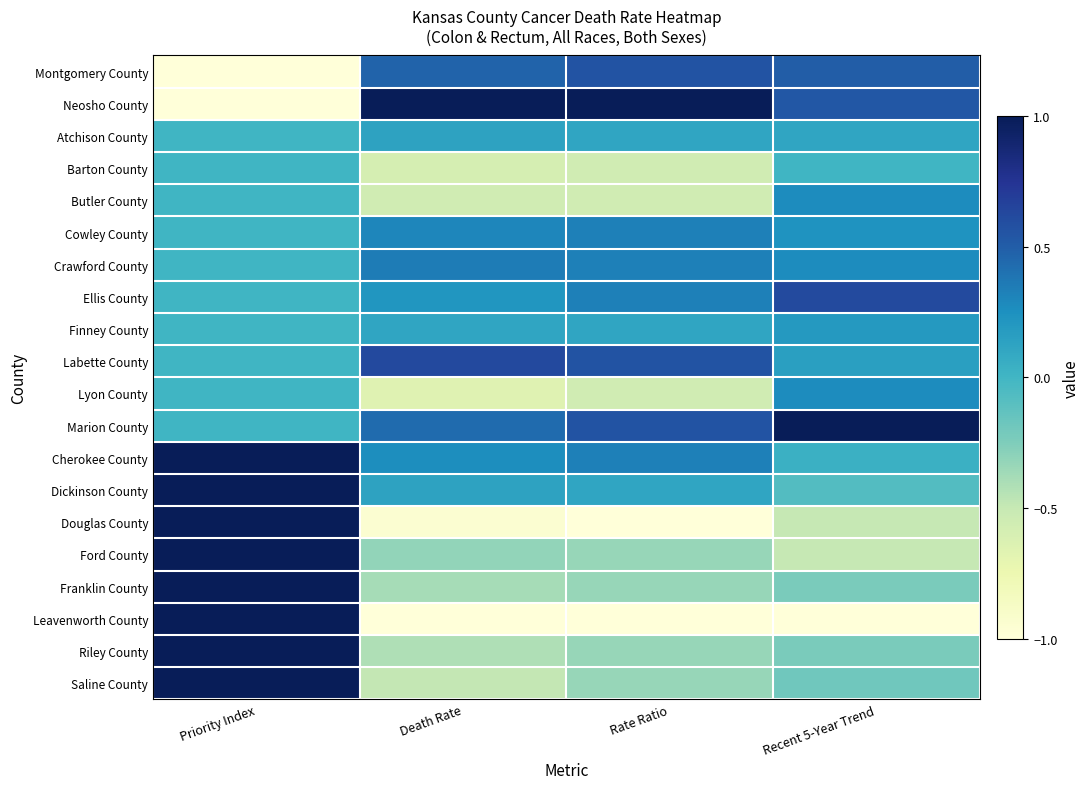

Reading left to right, list all the values displayed in this chart.

Montgomery County: Priority Index=-1.0	Death Rate=0.5	Rate Ratio=0.6	Recent 5-Year Trend=0.5
Neosho County: Priority Index=-1.0	Death Rate=1.0	Rate Ratio=1.0	Recent 5-Year Trend=0.5
Atchison County: Priority Index=0.0	Death Rate=0.1	Rate Ratio=0.1	Recent 5-Year Trend=0.1
Barton County: Priority Index=0.0	Death Rate=-0.6	Rate Ratio=-0.6	Recent 5-Year Trend=0.0
Butler County: Priority Index=0.0	Death Rate=-0.6	Rate Ratio=-0.6	Recent 5-Year Trend=0.3
Cowley County: Priority Index=0.0	Death Rate=0.3	Rate Ratio=0.3	Recent 5-Year Trend=0.2
Crawford County: Priority Index=0.0	Death Rate=0.4	Rate Ratio=0.3	Recent 5-Year Trend=0.3
Ellis County: Priority Index=0.0	Death Rate=0.2	Rate Ratio=0.3	Recent 5-Year Trend=0.6
Finney County: Priority Index=0.0	Death Rate=0.1	Rate Ratio=0.1	Recent 5-Year Trend=0.2
Labette County: Priority Index=0.0	Death Rate=0.6	Rate Ratio=0.6	Recent 5-Year Trend=0.2
Lyon County: Priority Index=0.0	Death Rate=-0.7	Rate Ratio=-0.6	Recent 5-Year Trend=0.3
Marion County: Priority Index=0.0	Death Rate=0.4	Rate Ratio=0.6	Recent 5-Year Trend=1.0
Cherokee County: Priority Index=1.0	Death Rate=0.3	Rate Ratio=0.3	Recent 5-Year Trend=0.0
Dickinson County: Priority Index=1.0	Death Rate=0.1	Rate Ratio=0.1	Recent 5-Year Trend=-0.1
Douglas County: Priority Index=1.0	Death Rate=-0.9	Rate Ratio=-1.0	Recent 5-Year Trend=-0.5
Ford County: Priority Index=1.0	Death Rate=-0.3	Rate Ratio=-0.3	Recent 5-Year Trend=-0.5
Franklin County: Priority Index=1.0	Death Rate=-0.4	Rate Ratio=-0.3	Recent 5-Year Trend=-0.2
Leavenworth County: Priority Index=1.0	Death Rate=-1.0	Rate Ratio=-1.0	Recent 5-Year Trend=-1.0
Riley County: Priority Index=1.0	Death Rate=-0.4	Rate Ratio=-0.3	Recent 5-Year Trend=-0.2
Saline County: Priority Index=1.0	Death Rate=-0.5	Rate Ratio=-0.3	Recent 5-Year Trend=-0.2